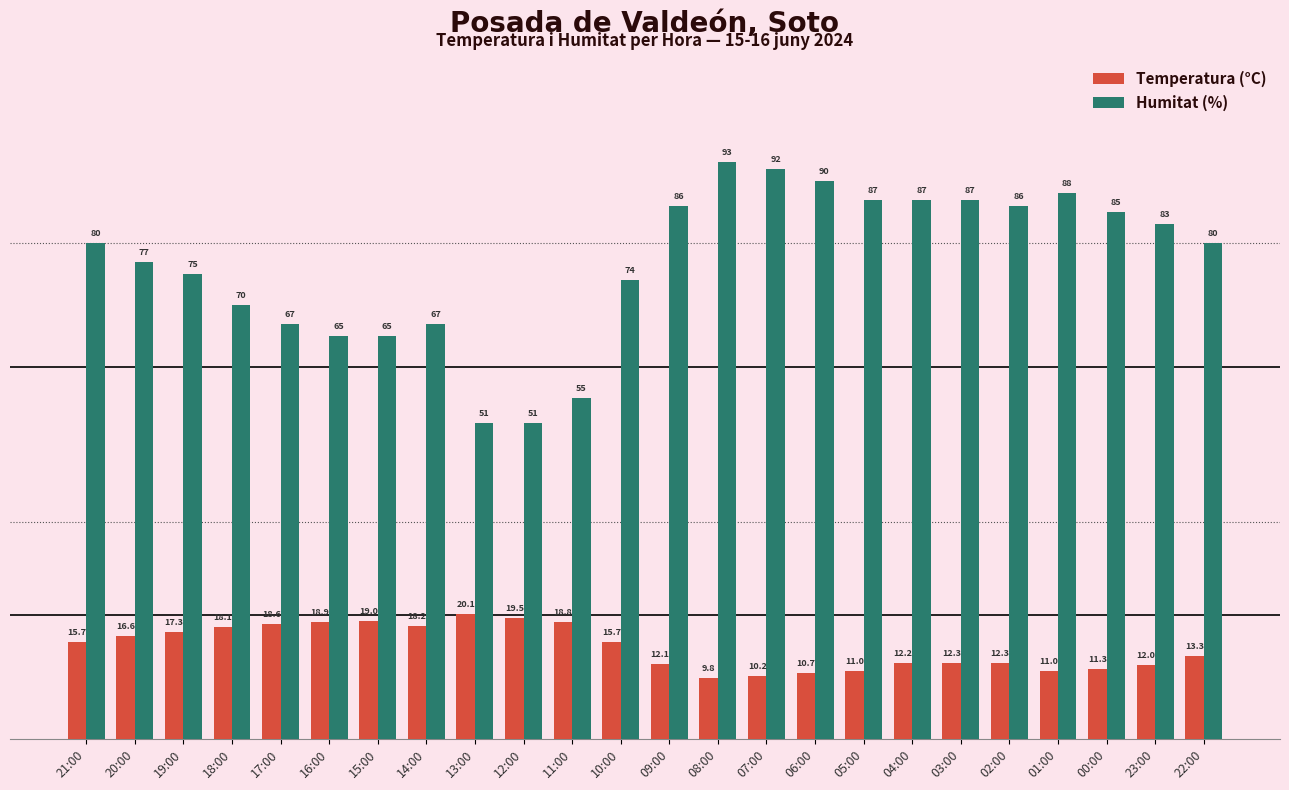

What is the label of the 12th bar from the right?

09:00